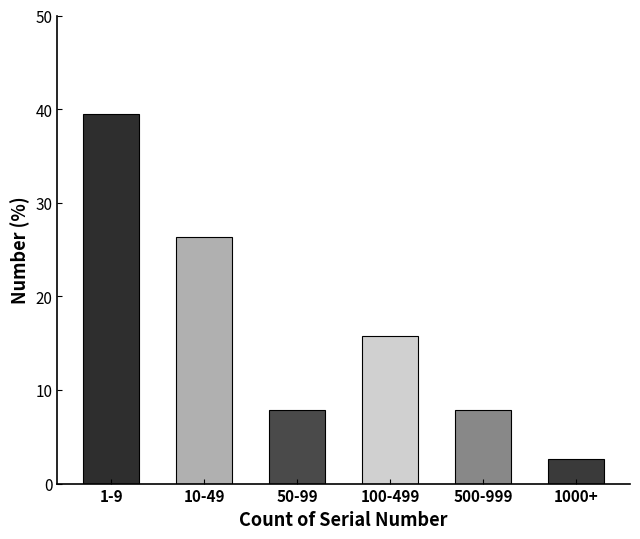

Reading left to right, list all the values displayed in this chart.

1-9=39.5	10-49=26.3	50-99=7.9	100-499=15.8	500-999=7.9	1000+=2.6